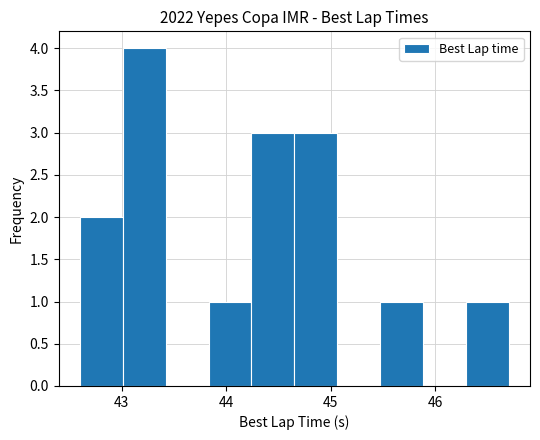

What is the height of the bar covering 44.7 to 45.1 on the x-axis? Neither the bar edges nor the heights are printed on the chart, so give them approximately, as read against the axes.

3